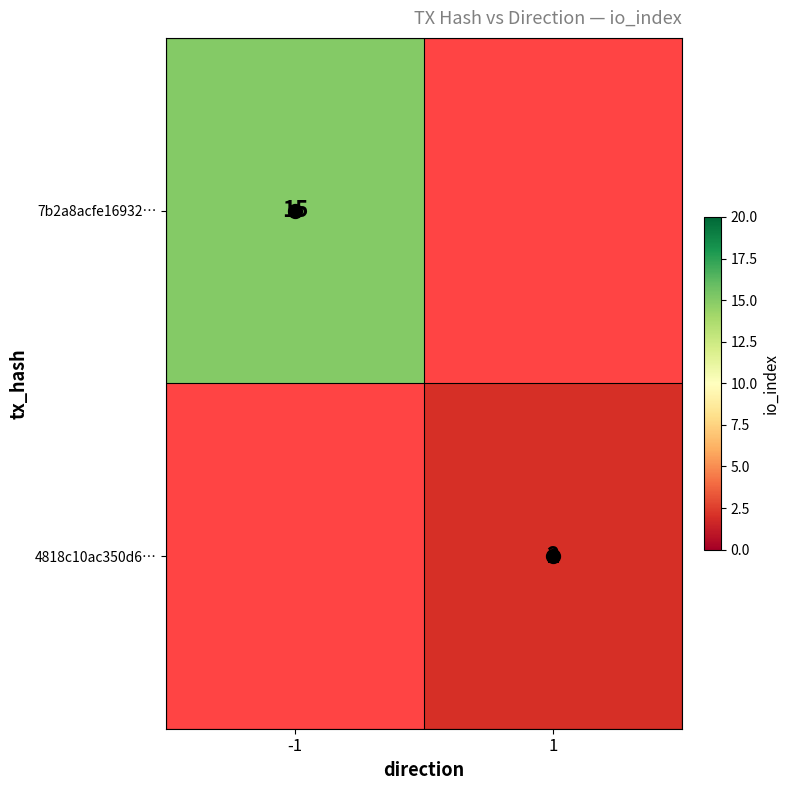

How many series are shown in this chart?

2